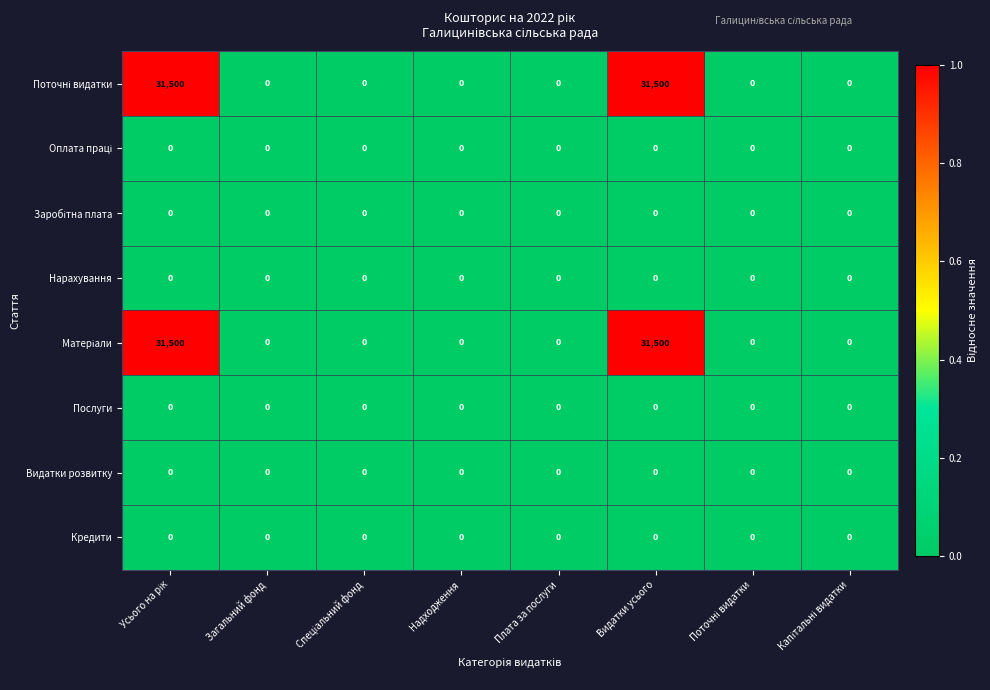

What is the greatest value displayed?

31500